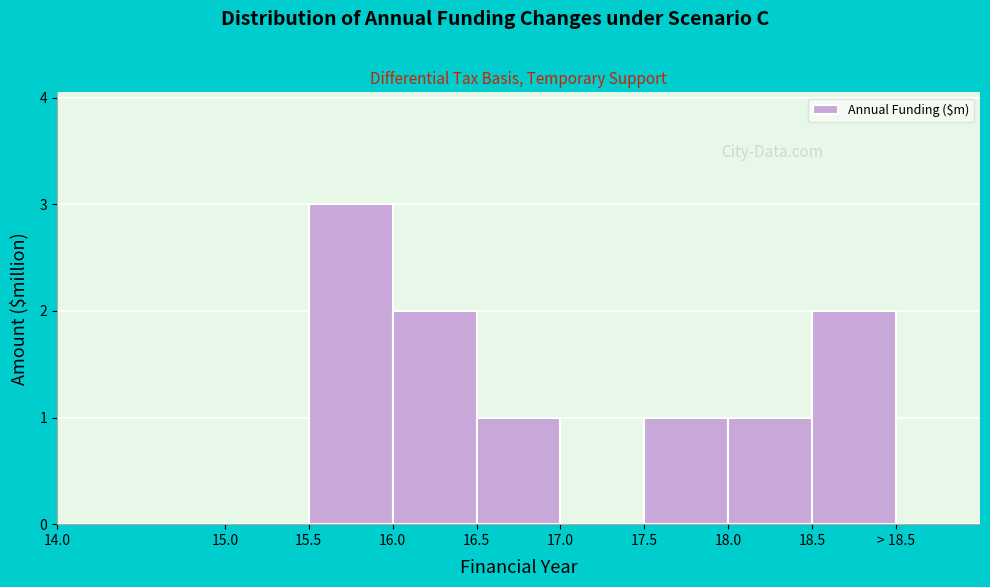

Reading left to right, extract all data points from this chart.

14.0=0	15.0=0	15.5=3	16.0=2	16.5=1	17.0=0	17.5=1	18.0=1	18.5=2	> 18.5=0